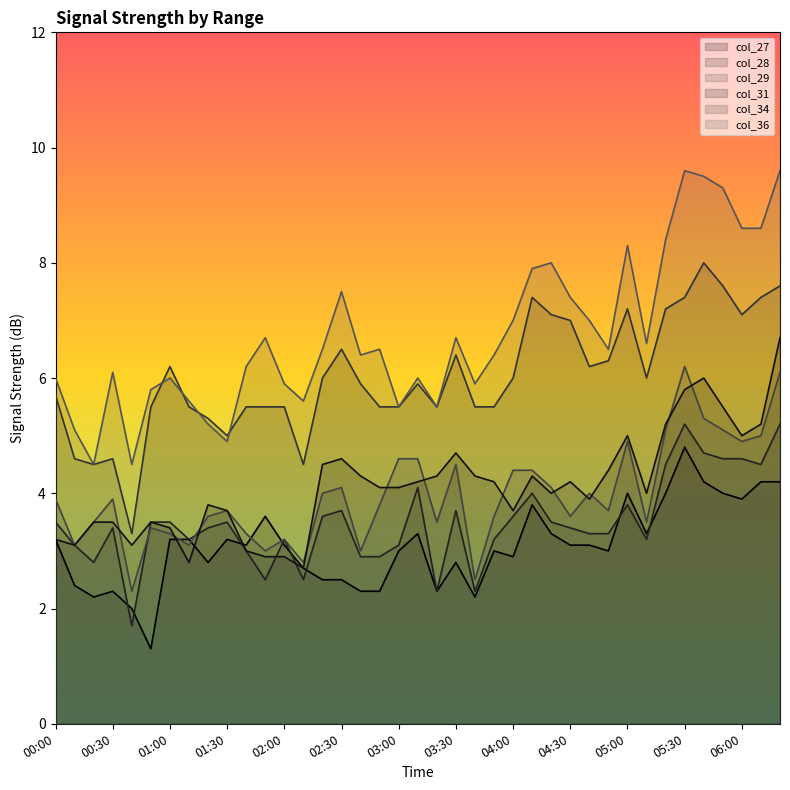

Reading left to right, extract all data points from this chart.

col_27: 00:00=3.2	00:10=2.4	00:20=2.2	00:30=2.3	00:40=2.0	00:50=1.3	01:00=3.2	01:10=3.2	01:20=2.8	01:30=3.2	01:40=3.1	01:50=3.6	02:00=3.1	02:10=2.7	02:20=2.5	02:30=2.5	02:40=2.3	02:50=2.3	03:00=3.0	03:10=3.3	03:20=2.3	03:30=2.8	03:40=2.2	03:50=3.0	04:00=2.9	04:10=3.8	04:20=3.3	04:30=3.1	04:40=3.1	04:50=3.0	05:00=4.0	05:10=3.3	05:20=4.0	05:30=4.8	05:40=4.2	05:50=4.0	06:00=3.9	06:10=4.2	06:20=4.2
col_28: 00:00=3.5	00:10=3.1	00:20=2.8	00:30=3.4	00:40=1.7	00:50=3.5	01:00=3.5	01:10=3.2	01:20=3.4	01:30=3.5	01:40=3.0	01:50=2.5	02:00=3.2	02:10=2.5	02:20=3.6	02:30=3.7	02:40=2.9	02:50=2.9	03:00=3.1	03:10=4.1	03:20=2.3	03:30=3.7	03:40=2.3	03:50=3.2	04:00=3.6	04:10=4.0	04:20=3.5	04:30=3.4	04:40=3.3	04:50=3.3	05:00=3.8	05:10=3.2	05:20=4.5	05:30=5.2	05:40=4.7	05:50=4.6	06:00=4.6	06:10=4.5	06:20=5.2
col_29: 00:00=3.9	00:10=3.1	00:20=3.5	00:30=3.9	00:40=2.3	00:50=3.4	01:00=3.3	01:10=3.1	01:20=3.6	01:30=3.7	01:40=3.3	01:50=3.0	02:00=3.2	02:10=2.8	02:20=4.0	02:30=4.1	02:40=3.0	02:50=3.8	03:00=4.6	03:10=4.6	03:20=3.5	03:30=4.5	03:40=2.5	03:50=3.6	04:00=4.4	04:10=4.4	04:20=4.1	04:30=3.6	04:40=4.0	04:50=3.7	05:00=4.9	05:10=3.5	05:20=5.1	05:30=6.2	05:40=5.3	05:50=5.1	06:00=4.9	06:10=5.0	06:20=6.1
col_31: 00:00=3.2	00:10=3.1	00:20=3.5	00:30=3.5	00:40=3.1	00:50=3.5	01:00=3.4	01:10=2.8	01:20=3.8	01:30=3.7	01:40=3.0	01:50=2.9	02:00=2.9	02:10=2.7	02:20=4.5	02:30=4.6	02:40=4.3	02:50=4.1	03:00=4.1	03:10=4.2	03:20=4.3	03:30=4.7	03:40=4.3	03:50=4.2	04:00=3.7	04:10=4.3	04:20=4.0	04:30=4.2	04:40=3.9	04:50=4.4	05:00=5.0	05:10=4.0	05:20=5.2	05:30=5.8	05:40=6.0	05:50=5.5	06:00=5.0	06:10=5.2	06:20=6.7
col_34: 00:00=5.7	00:10=4.6	00:20=4.5	00:30=4.6	00:40=3.3	00:50=5.5	01:00=6.2	01:10=5.5	01:20=5.3	01:30=5.0	01:40=5.5	01:50=5.5	02:00=5.5	02:10=4.5	02:20=6.0	02:30=6.5	02:40=5.9	02:50=5.5	03:00=5.5	03:10=5.9	03:20=5.5	03:30=6.4	03:40=5.5	03:50=5.5	04:00=6.0	04:10=7.4	04:20=7.1	04:30=7.0	04:40=6.2	04:50=6.3	05:00=7.2	05:10=6.0	05:20=7.2	05:30=7.4	05:40=8.0	05:50=7.6	06:00=7.1	06:10=7.4	06:20=7.6
col_36: 00:00=6.0	00:10=5.1	00:20=4.5	00:30=6.1	00:40=4.5	00:50=5.8	01:00=6.0	01:10=5.6	01:20=5.2	01:30=4.9	01:40=6.2	01:50=6.7	02:00=5.9	02:10=5.6	02:20=6.5	02:30=7.5	02:40=6.4	02:50=6.5	03:00=5.5	03:10=6.0	03:20=5.5	03:30=6.7	03:40=5.9	03:50=6.4	04:00=7.0	04:10=7.9	04:20=8.0	04:30=7.4	04:40=7.0	04:50=6.5	05:00=8.3	05:10=6.6	05:20=8.4	05:30=9.6	05:40=9.5	05:50=9.3	06:00=8.6	06:10=8.6	06:20=9.6